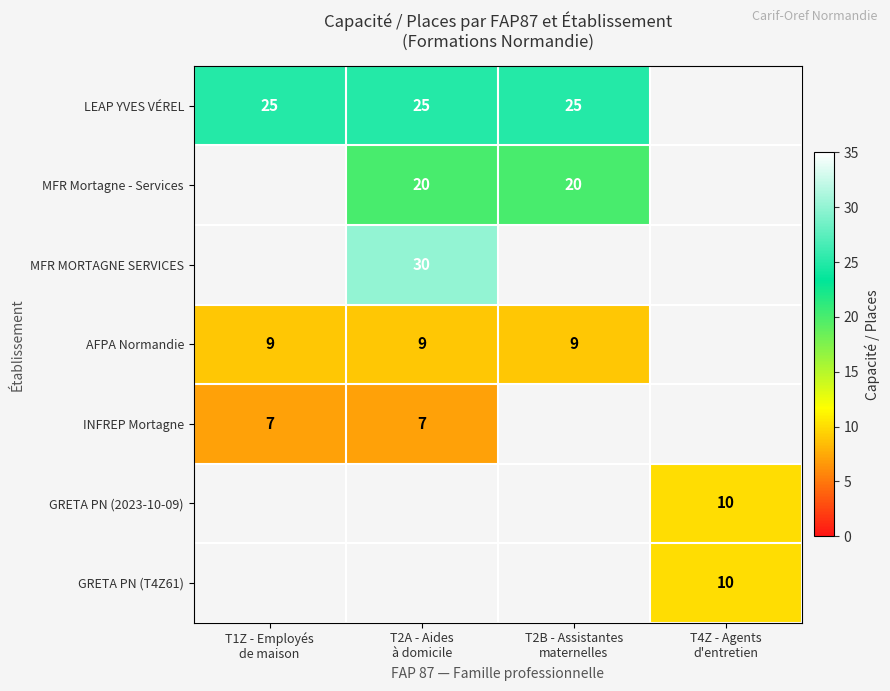

How many data points does each series have?

4